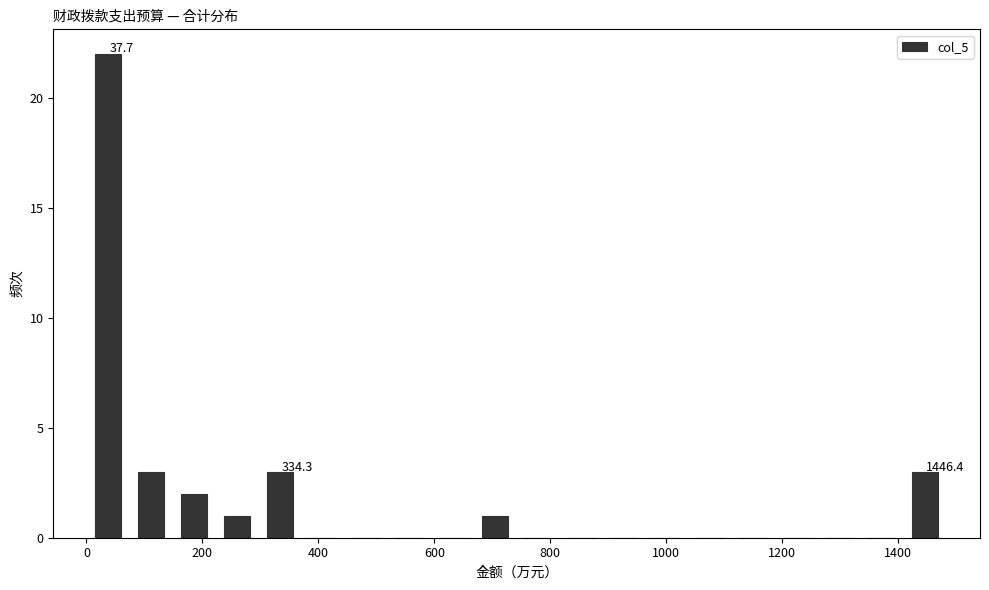

Read against the x-axis, roughly where is the centre of the tallest bar?

40